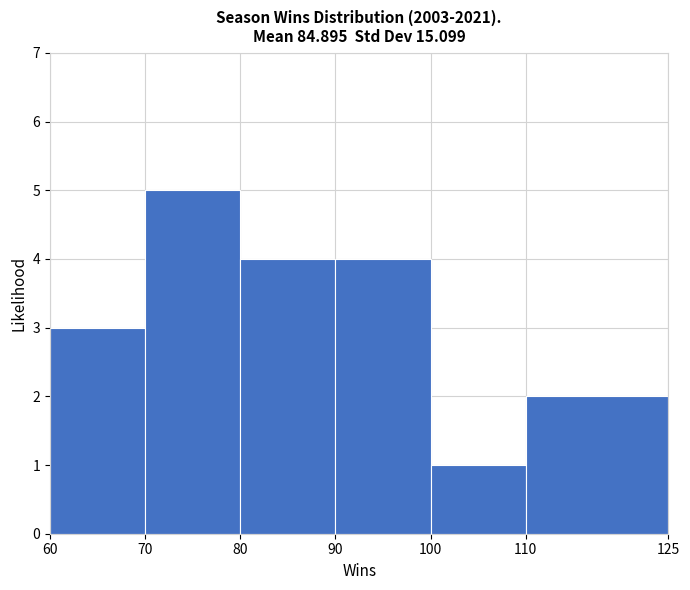

Over which range of the x-axis is the bar tallest?

70 to 80